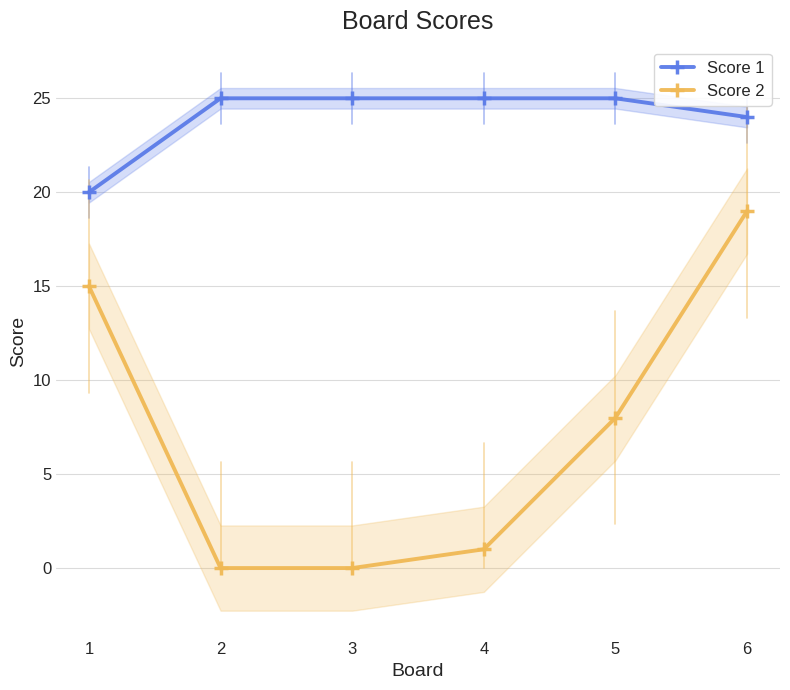

What is the spread (max minus min) of values at 6?

5